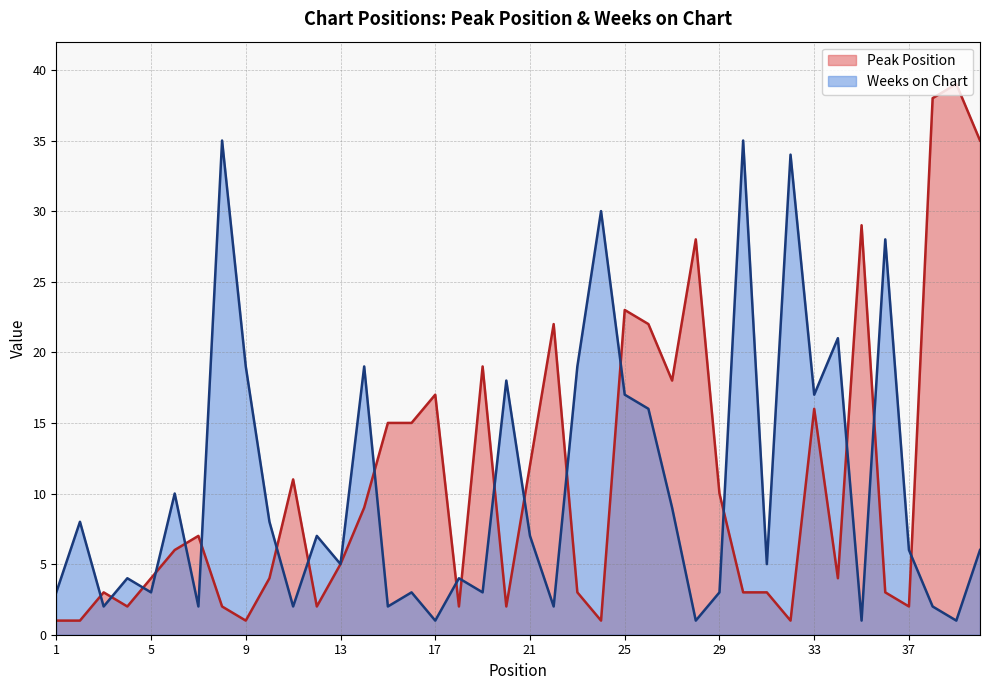

Which has a higher value, 14 or 35?

35